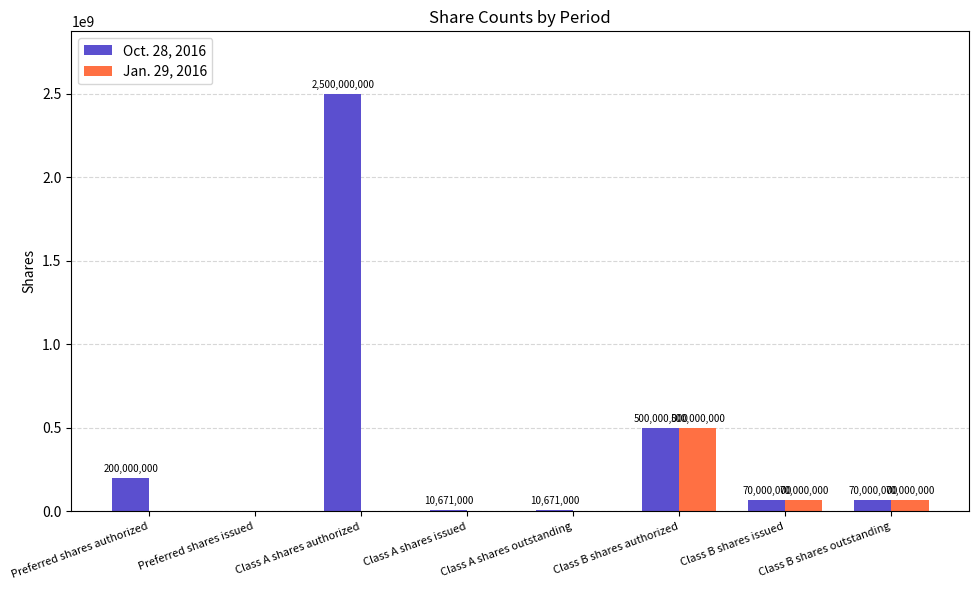

What is the average value of the Jan. 29, 2016 series?

80000000